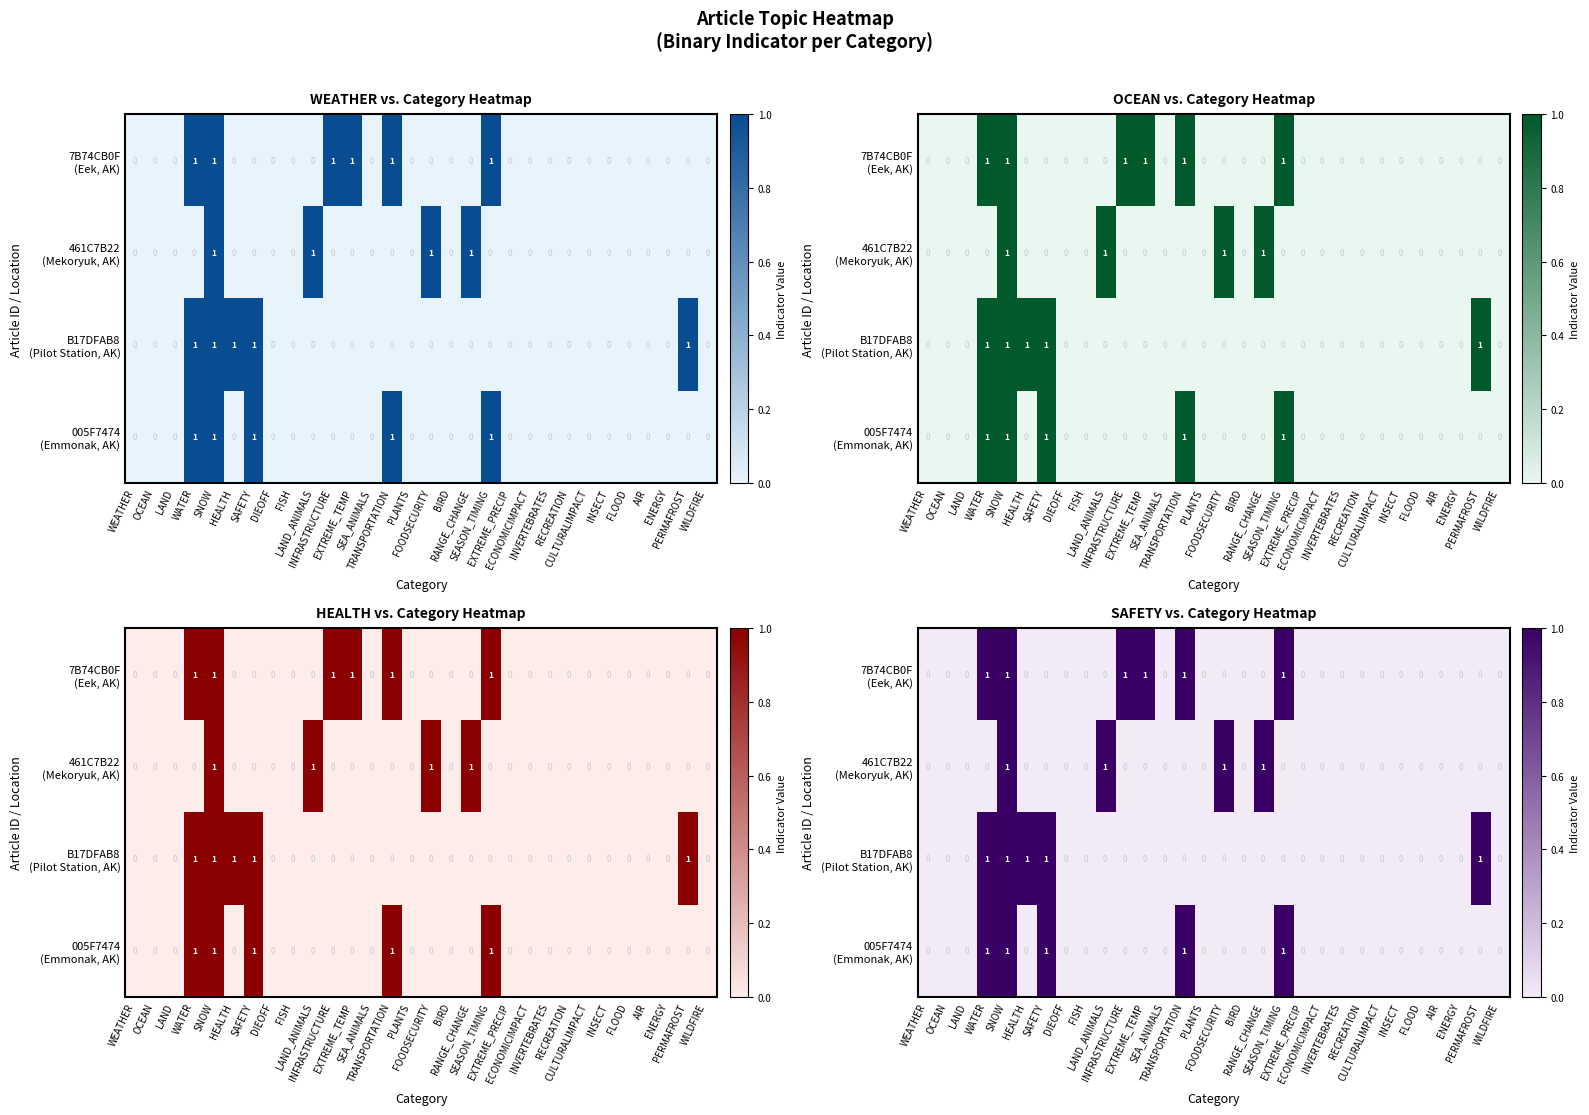

What is the difference between the second highest and second lowest values in the 7B74CB0F (Eek, AK) series?

1